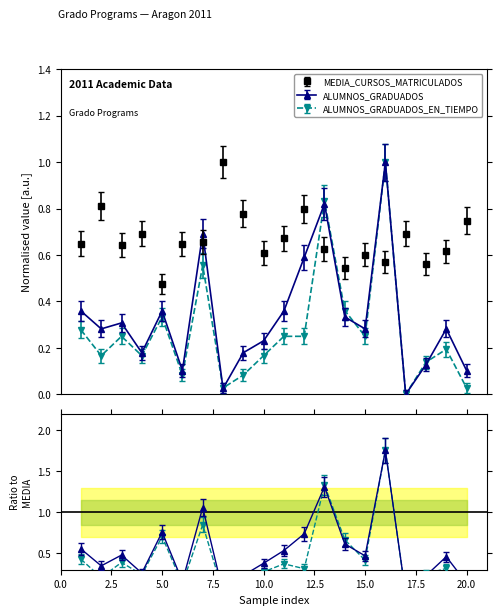

Reading left to right, list all the values displayed in this chart.

MEDIA_CURSOS_MATRICULADOS: 0.6	0.8	0.6	0.7	0.5	0.6	0.7	1.0	0.8	0.6	0.7	0.8	0.6	0.5	0.6	0.6	0.7	0.6	0.6	0.7
ALUMNOS_GRADUADOS: 0.4	0.3	0.3	0.2	0.4	0.1	0.7	0.0	0.2	0.2	0.4	0.6	0.8	0.3	0.3	1.0	0.0	0.1	0.3	0.1
ALUMNOS_GRADUADOS_EN_TIEMPO: 0.3	0.2	0.2	0.2	0.3	0.1	0.6	0.0	0.1	0.2	0.2	0.2	0.8	0.4	0.2	1.0	0.0	0.1	0.2	0.0